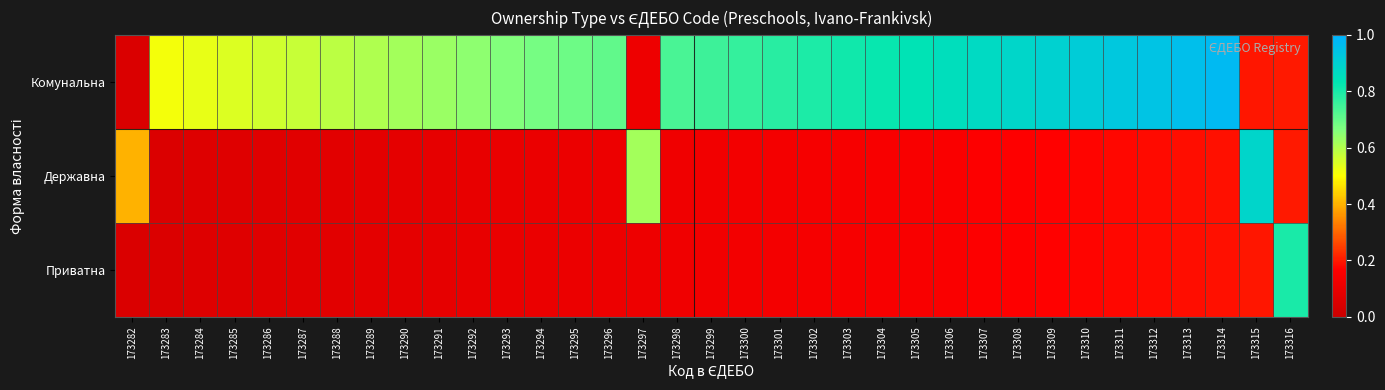

Reading left to right, list all the values displayed in this chart.

Комунальна: 173282=0.1	173283=0.5	173284=0.5	173285=0.5	173286=0.6	173287=0.6	173288=0.6	173289=0.6	173290=0.6	173291=0.6	173292=0.6	173293=0.7	173294=0.7	173295=0.7	173296=0.7	173297=0.1	173298=0.7	173299=0.8	173300=0.8	173301=0.8	173302=0.8	173303=0.8	173304=0.8	173305=0.8	173306=0.9	173307=0.9	173308=0.9	173309=0.9	173310=0.9	173311=0.9	173312=0.9	173313=1.0	173314=1.0	173315=0.2	173316=0.2
Державна: 173282=0.4	173283=0.1	173284=0.1	173285=0.1	173286=0.1	173287=0.1	173288=0.1	173289=0.1	173290=0.1	173291=0.1	173292=0.1	173293=0.1	173294=0.1	173295=0.1	173296=0.1	173297=0.6	173298=0.1	173299=0.1	173300=0.1	173301=0.1	173302=0.1	173303=0.1	173304=0.1	173305=0.2	173306=0.2	173307=0.2	173308=0.2	173309=0.2	173310=0.2	173311=0.2	173312=0.2	173313=0.2	173314=0.2	173315=0.9	173316=0.2
Приватна: 173282=0.1	173283=0.1	173284=0.1	173285=0.1	173286=0.1	173287=0.1	173288=0.1	173289=0.1	173290=0.1	173291=0.1	173292=0.1	173293=0.1	173294=0.1	173295=0.1	173296=0.1	173297=0.1	173298=0.1	173299=0.1	173300=0.1	173301=0.1	173302=0.1	173303=0.1	173304=0.1	173305=0.2	173306=0.2	173307=0.2	173308=0.2	173309=0.2	173310=0.2	173311=0.2	173312=0.2	173313=0.2	173314=0.2	173315=0.2	173316=0.8